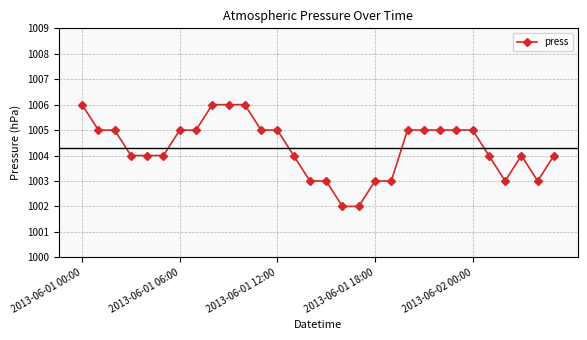

What is the average value?

1004